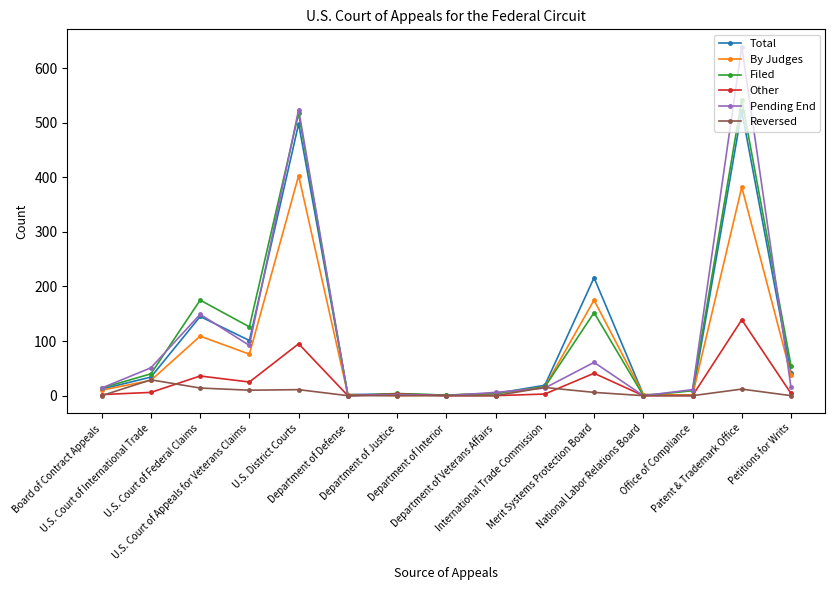

Is it true that Other equals -63 at Department of Interior?

False